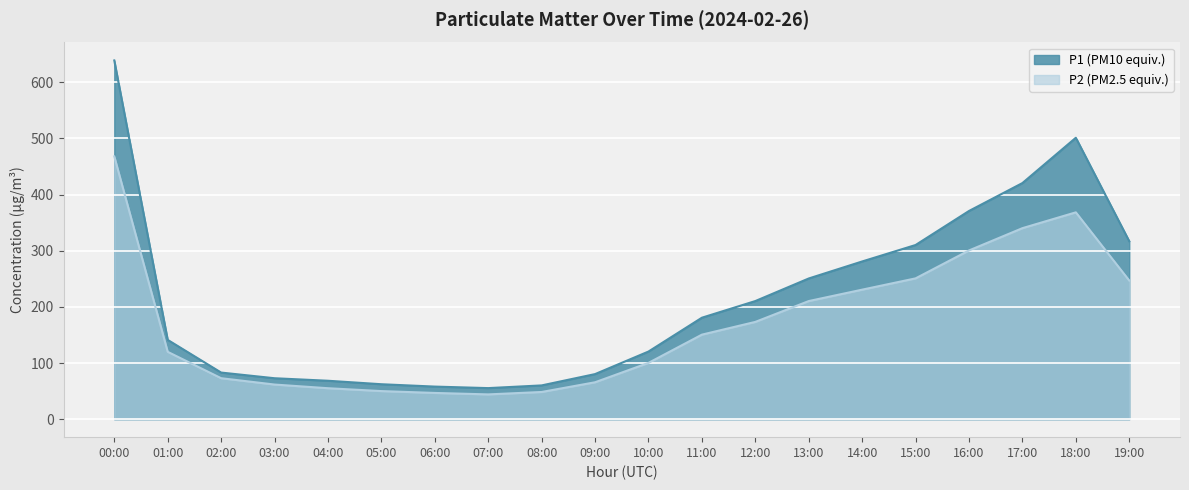

At which category is the sum across all series the highest?

00:00